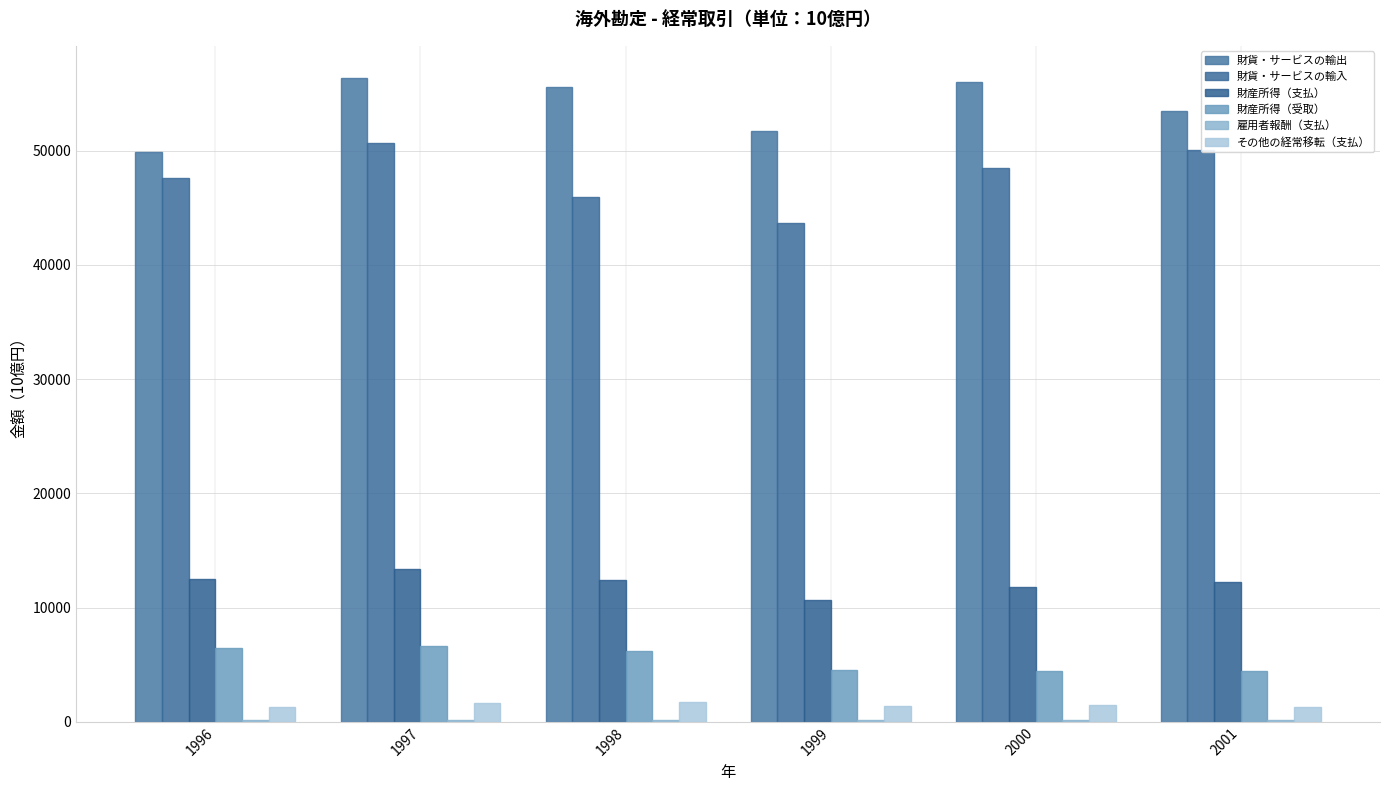

What is the total value across all series at 2000?

122239.7